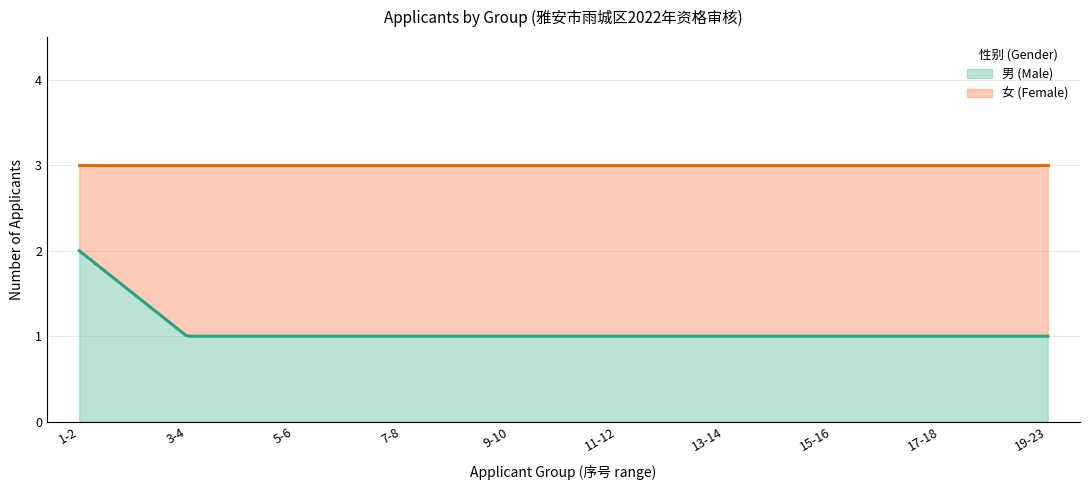

Rank the series by their average value, from lowest to highest.

男 (Male), 女 (Female)